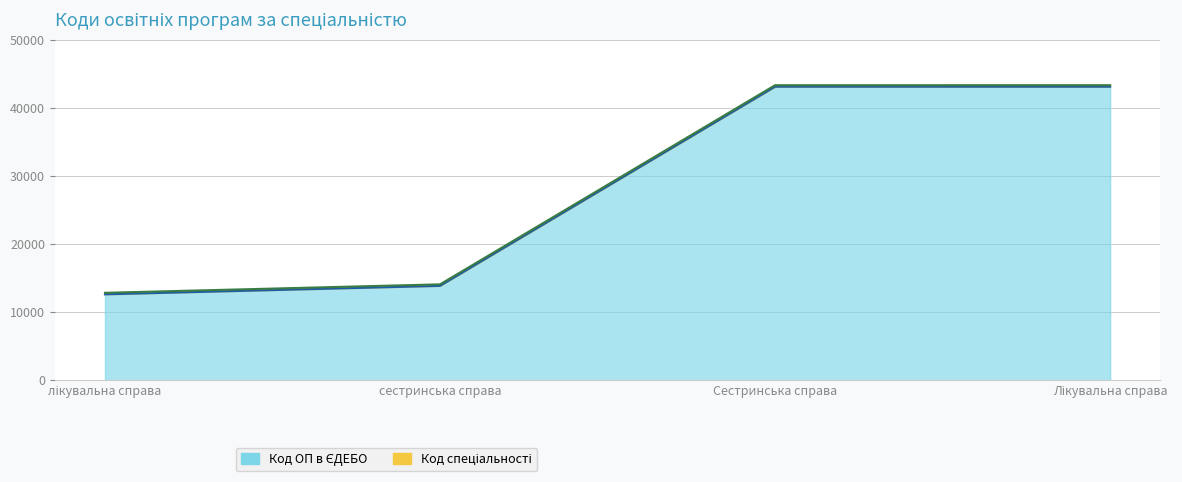

What is the label of the 1st point from the right?

Лікувальна справа